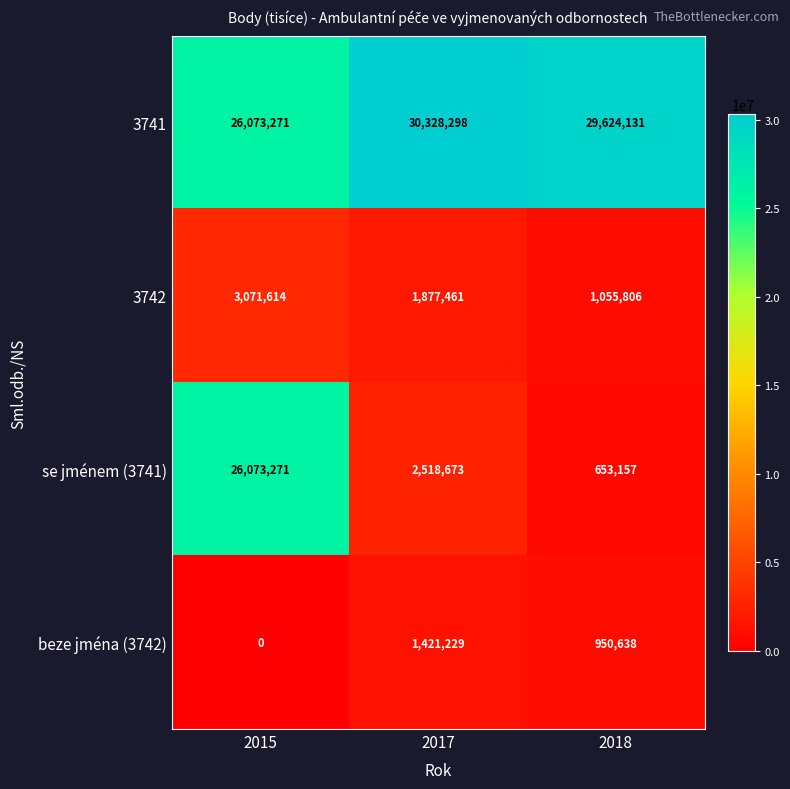

Which series has the largest range (max minus min)?

se jménem (3741)